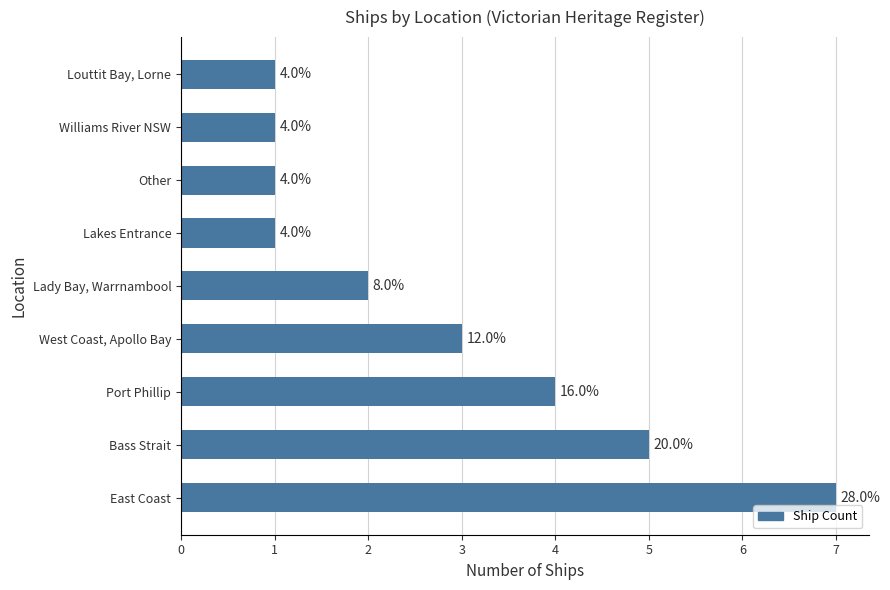

What is the average value?

3